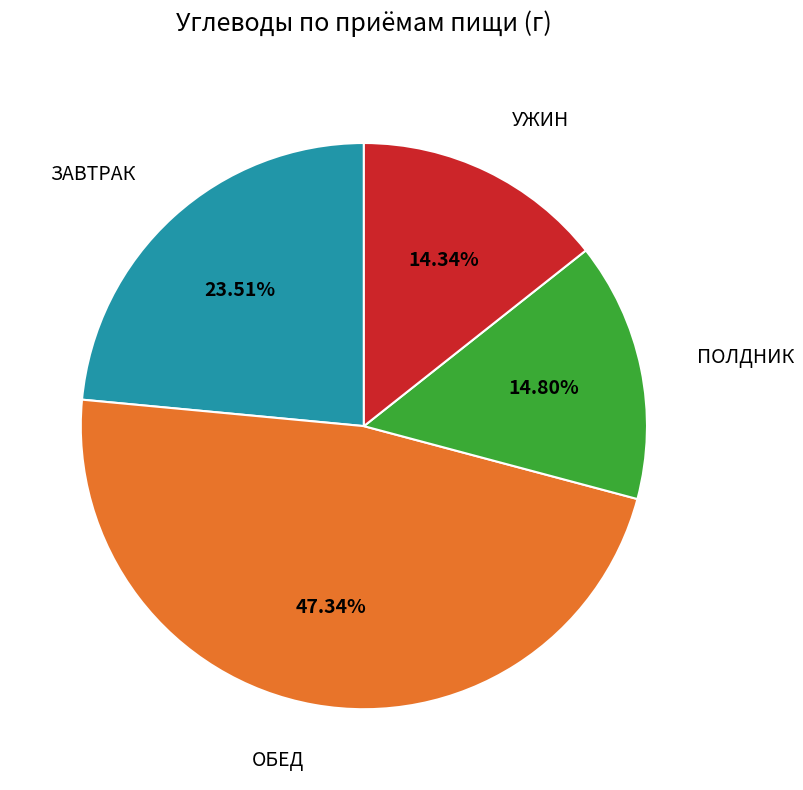

Is there a majority slice in this chart?

No